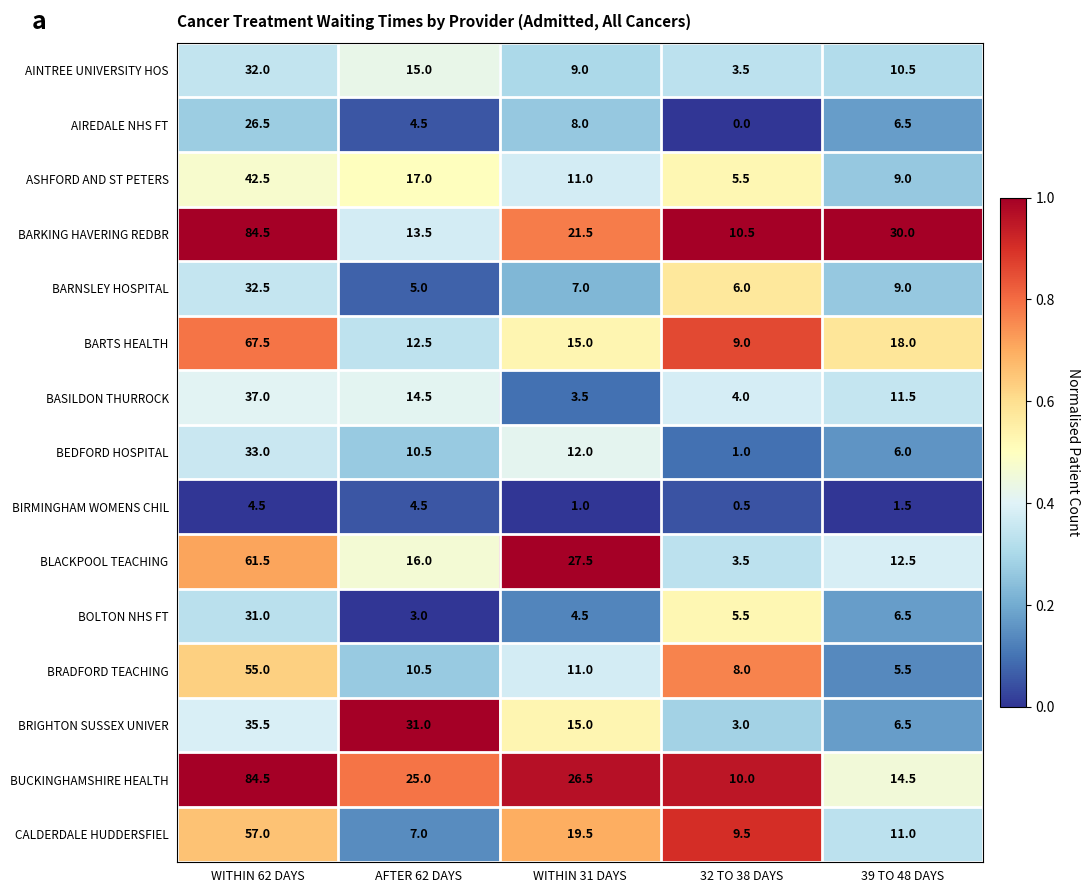

At which label does BASILDON THURROCK first exceed 11?

WITHIN 62 DAYS